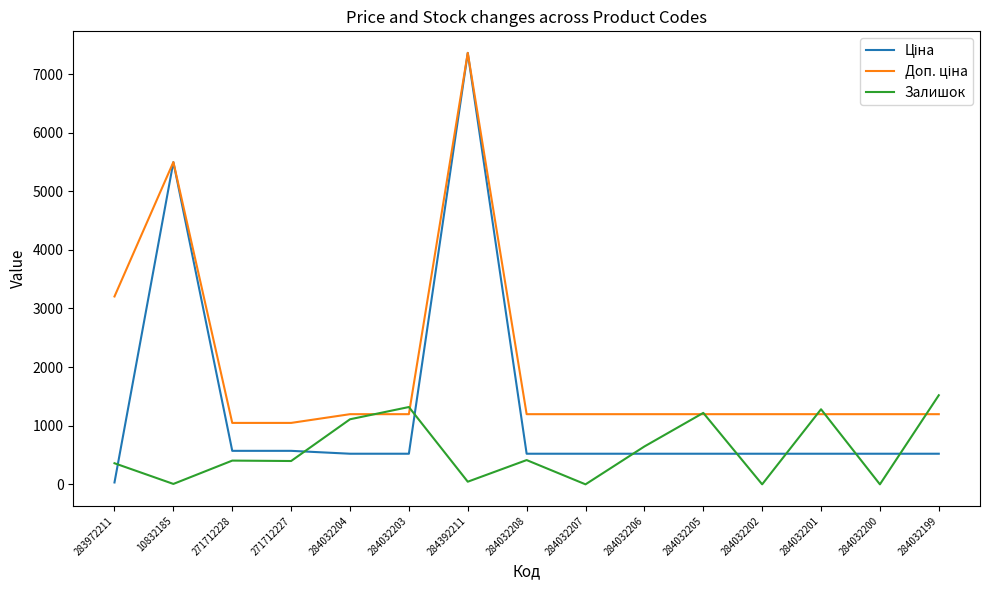

How many categories are shown in the chart?

15